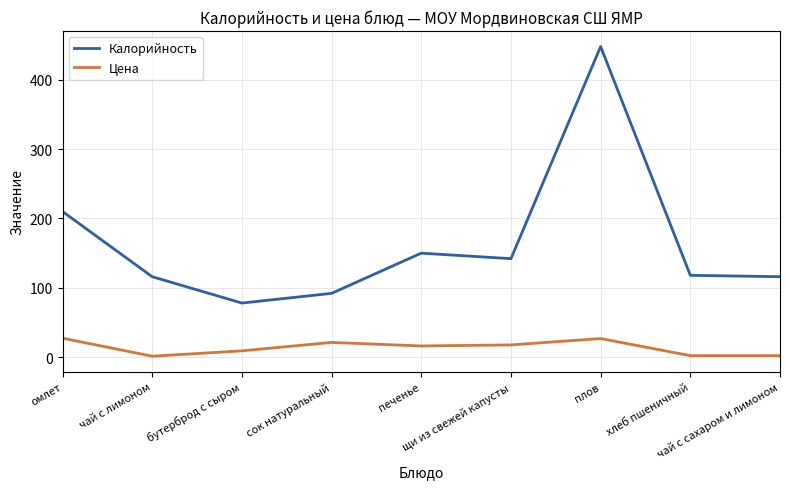

Rank the series by their average value, from highest to lowest.

Калорийность, Цена